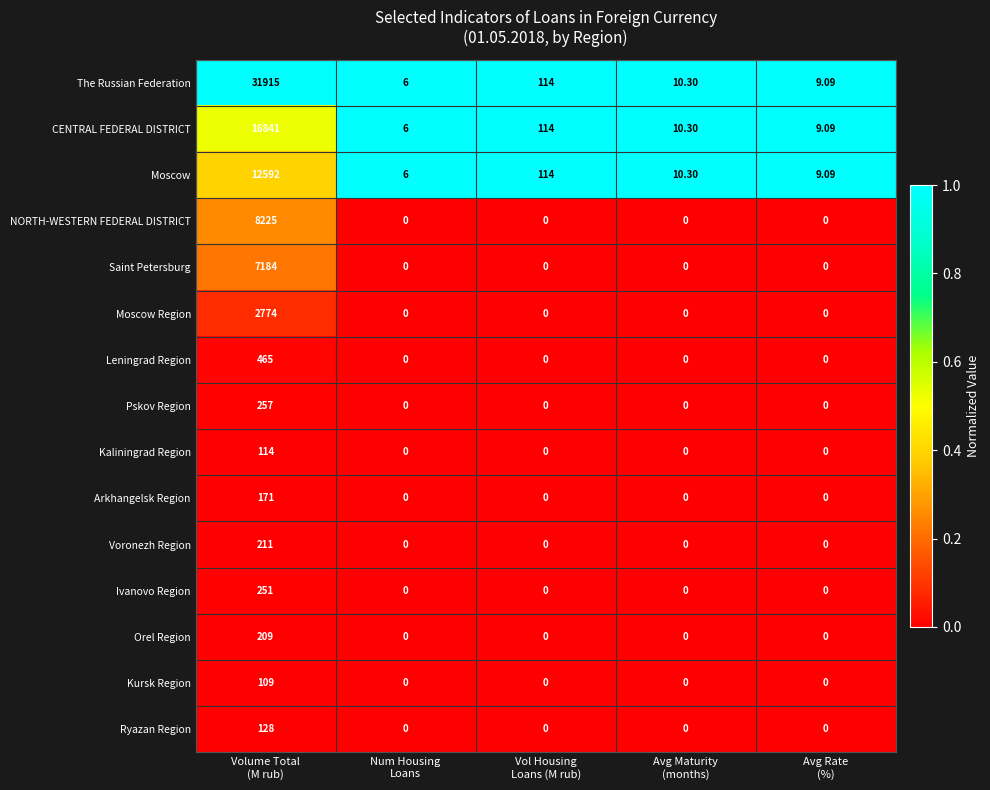

Which series has the largest range (max minus min)?

The Russian Federation